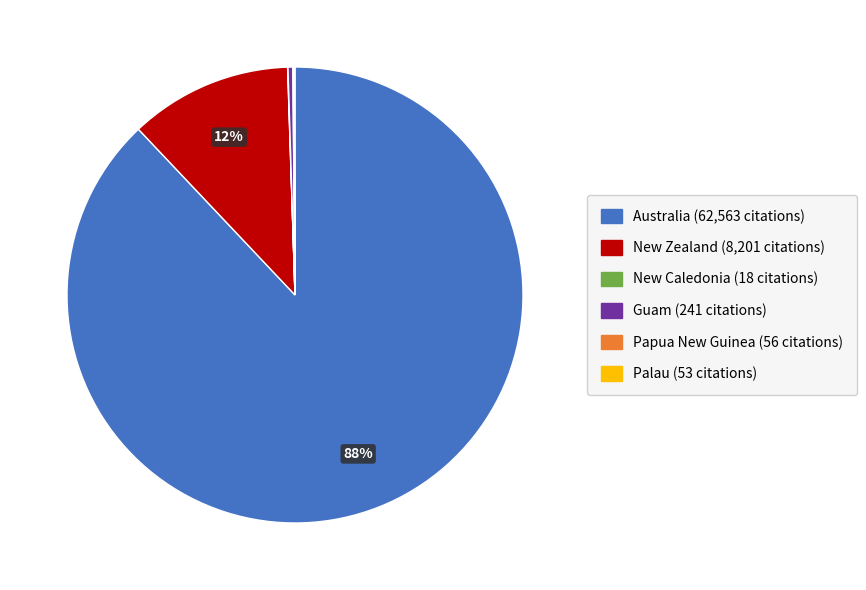

To the nearest percent, what is the difference between the largest and smallest slice percentages?

88%